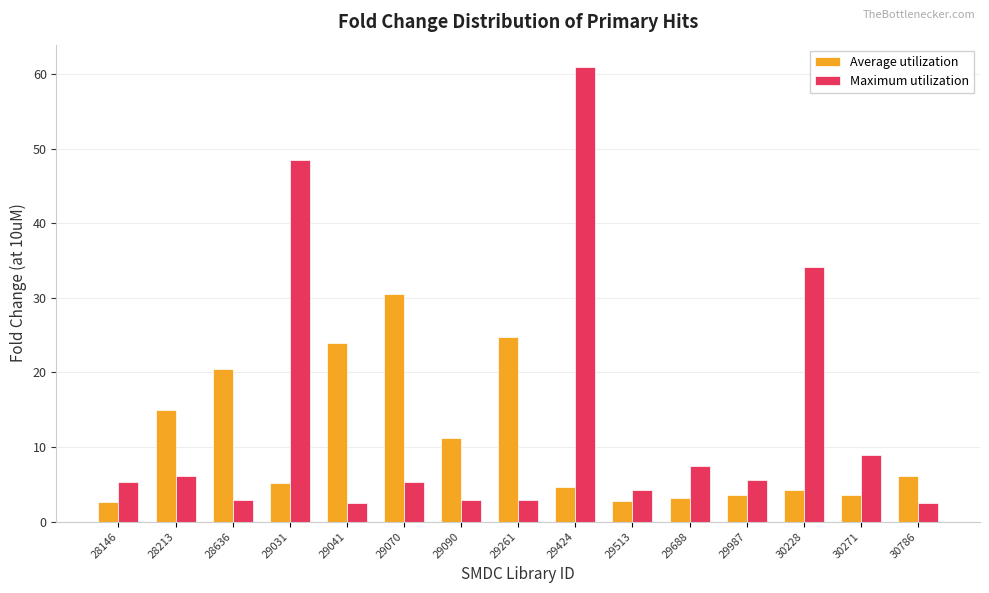

Where is Average utilization nearest to the value 16?

28213